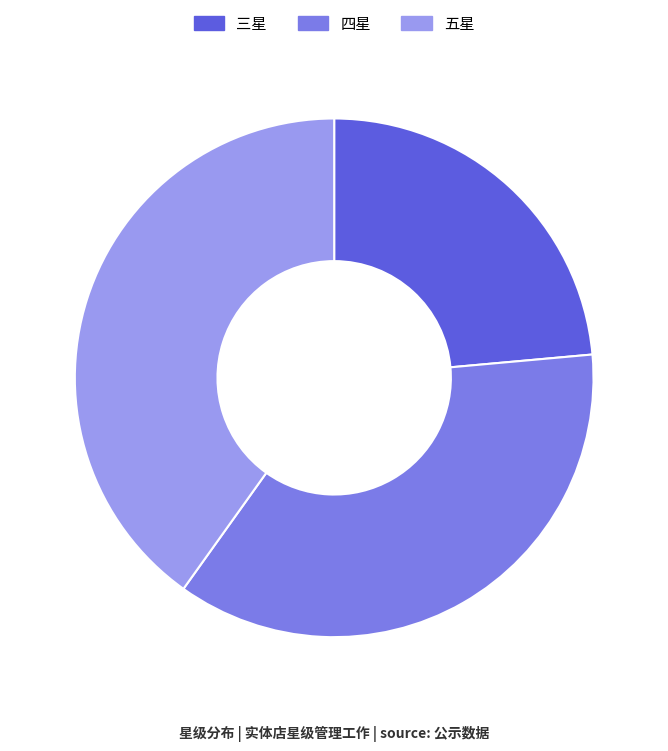

Is there a majority slice in this chart?

No